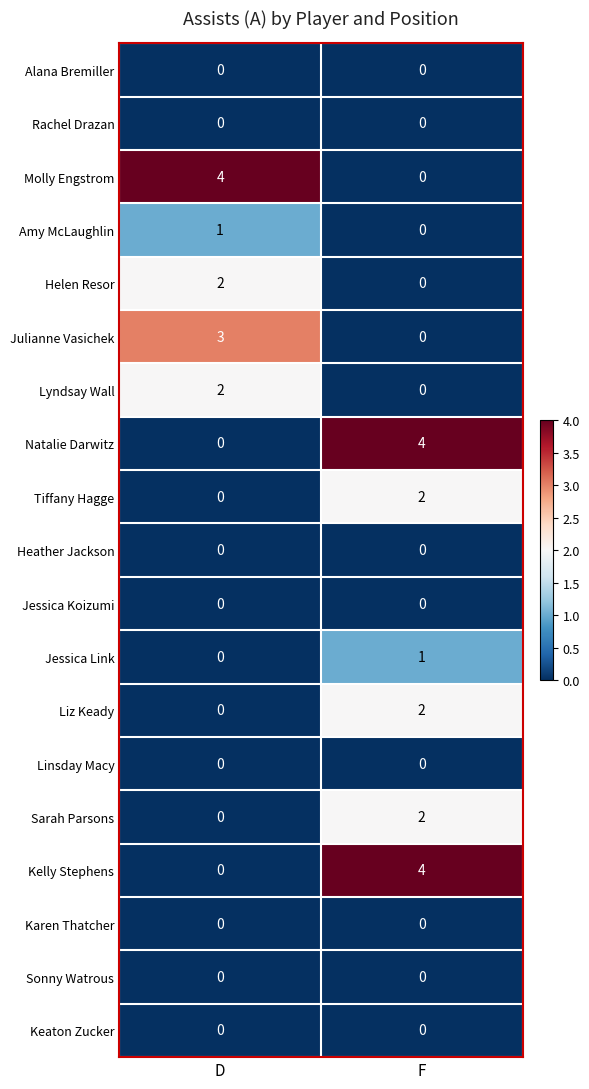

How many series are shown in this chart?

19